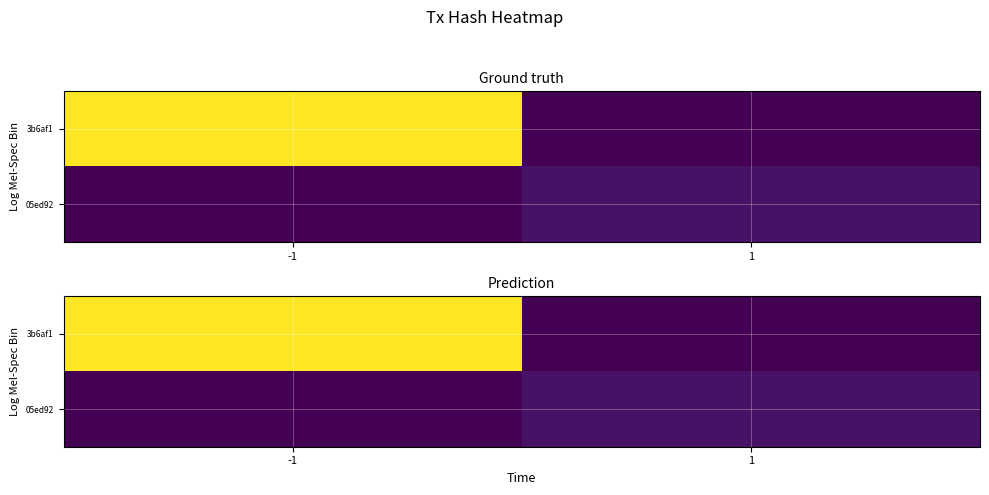

At which category is the sum across all series the highest?

-1